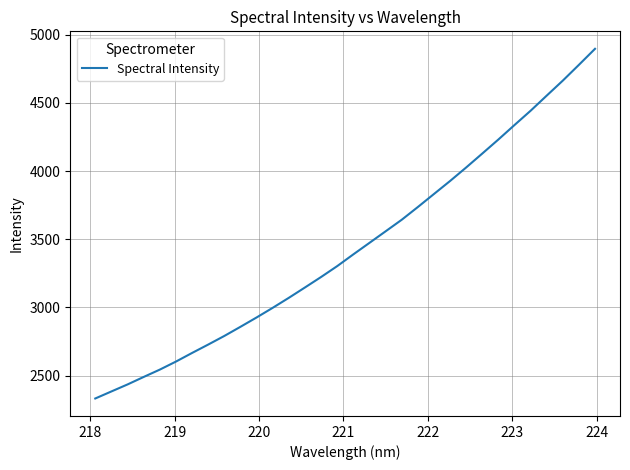

What is the difference between the maximum and minimum values?

2564.1